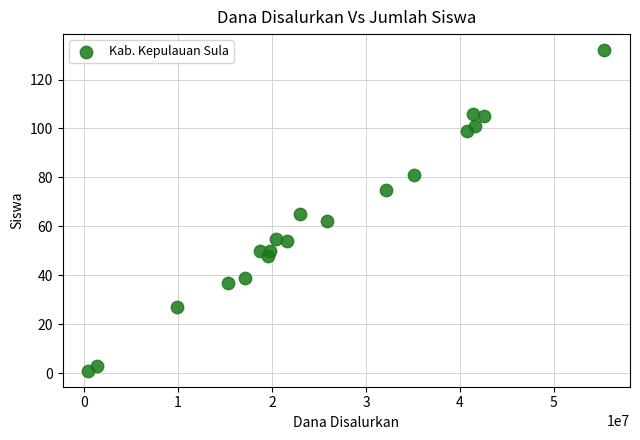

What is the range of X values (max minus min)?

54900000